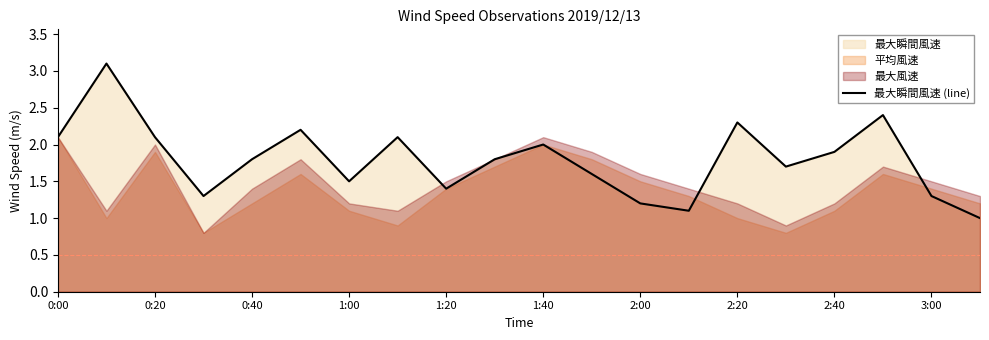

What is the maximum value for 最大瞬間風速 (line)?

3.1